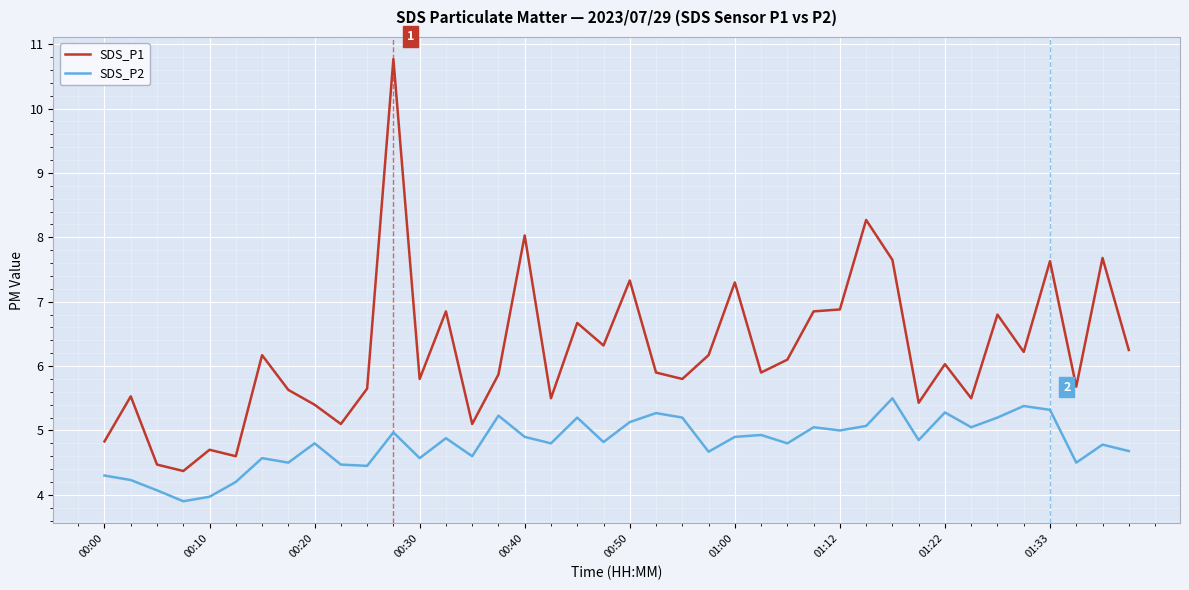

True or false: SDS_P1 and SDS_P2 intersect in this chart.

False